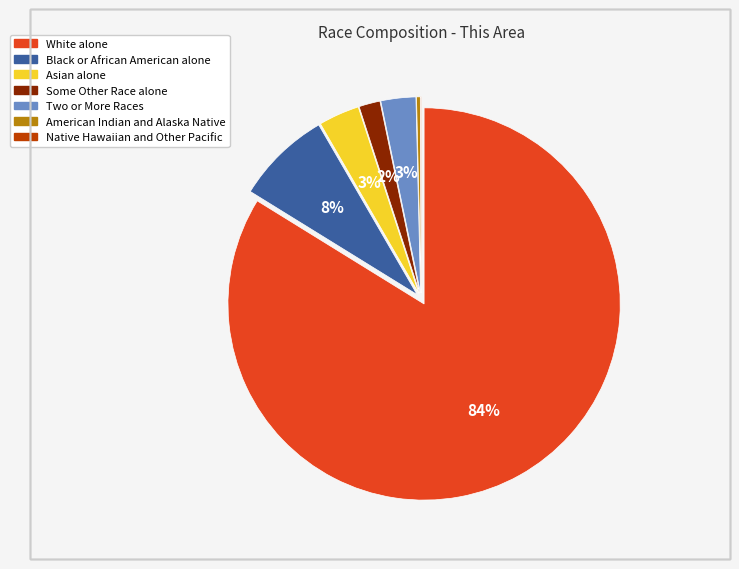

To the nearest percent, what is the combined percentage of Black or African American alone and Some Other Race alone?

10%